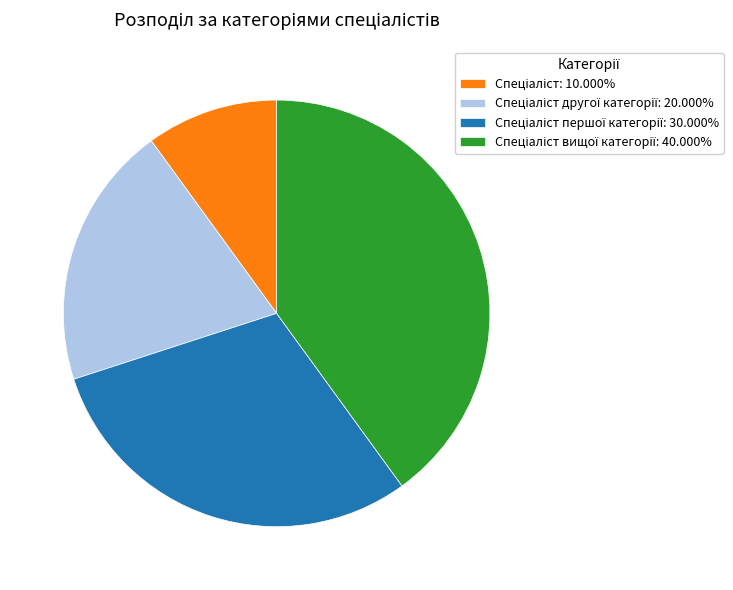

Is there a majority slice in this chart?

No